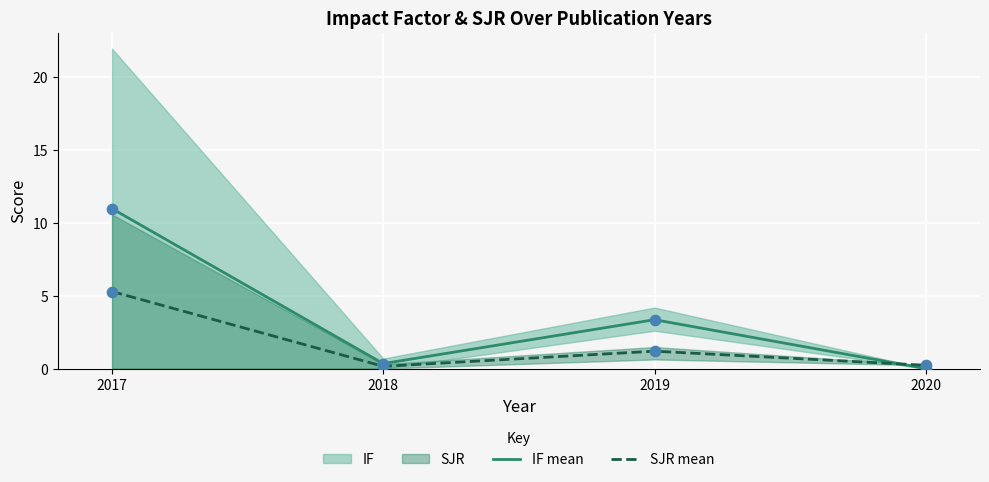

Which series has the widest spread of Y values?

IF mean